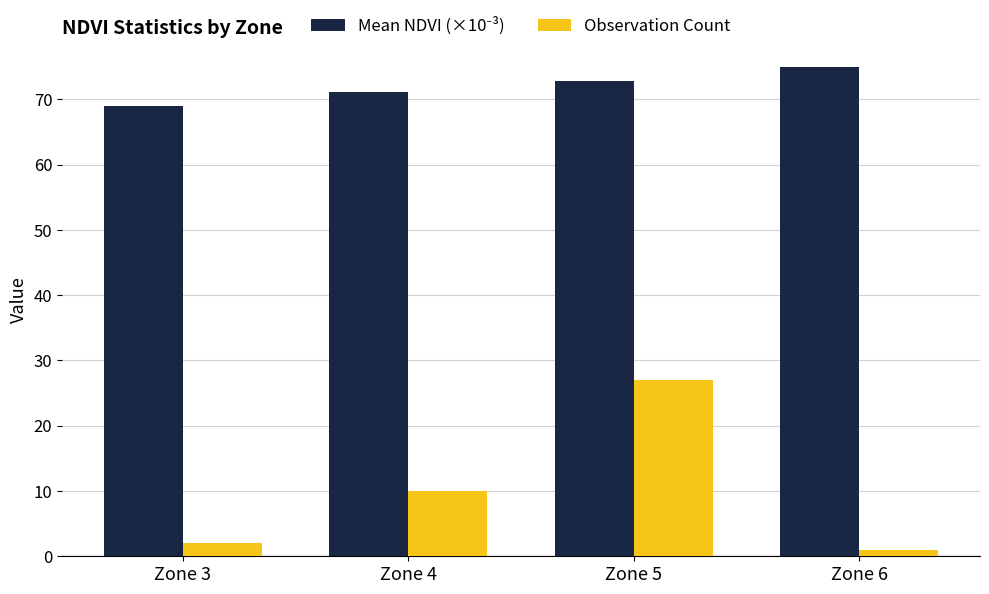

True or false: Observation Count has a value of 27.0 at Zone 5.

True